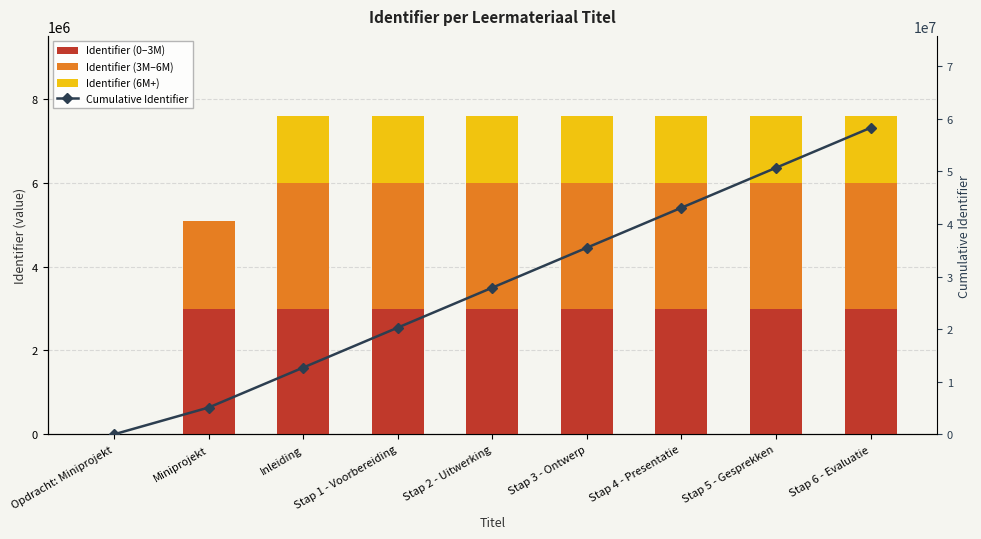

How many positive values does the Identifier (0–3M) series have?

8